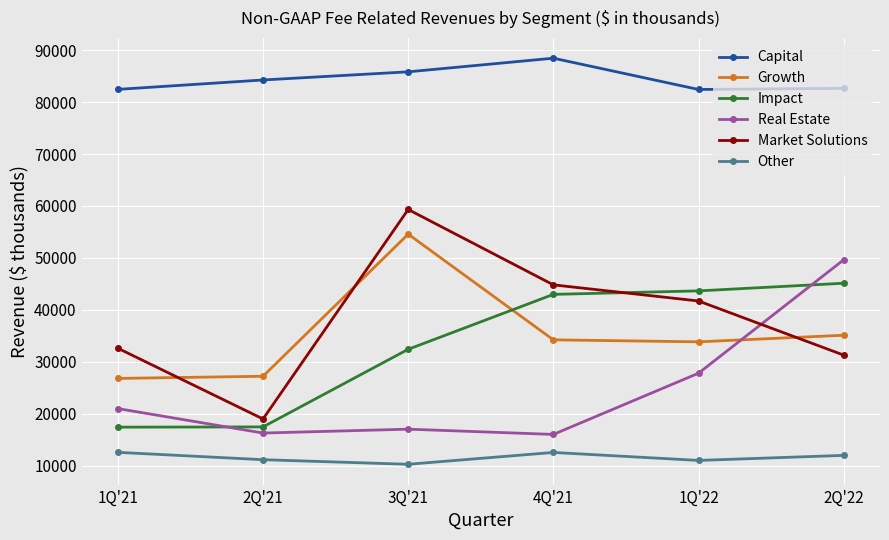

What is the label of the 6th point from the right?

1Q'21